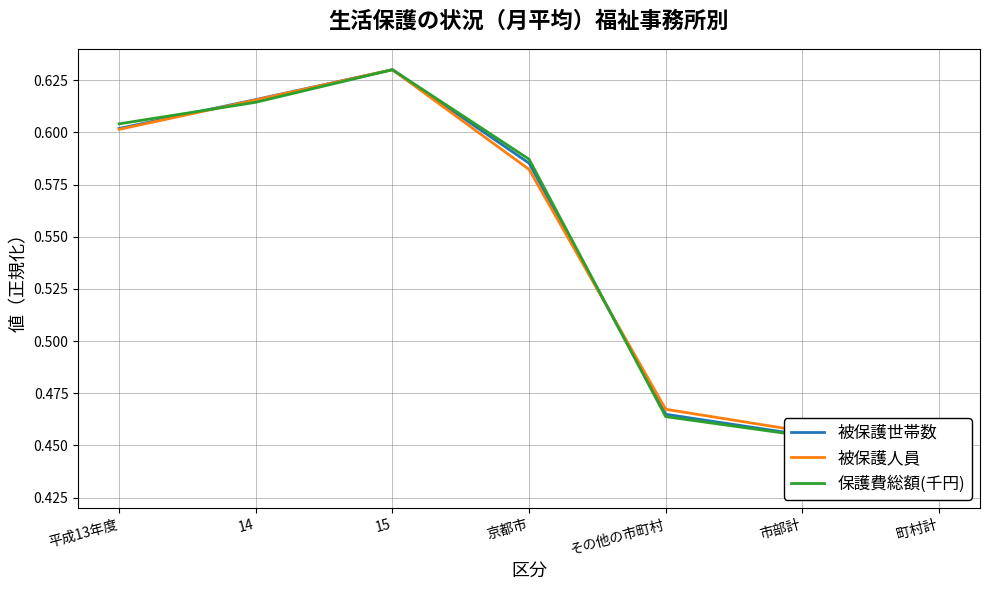

In 被保護人員, how many points are higher than both neighbors (excluding endpoints)?

1